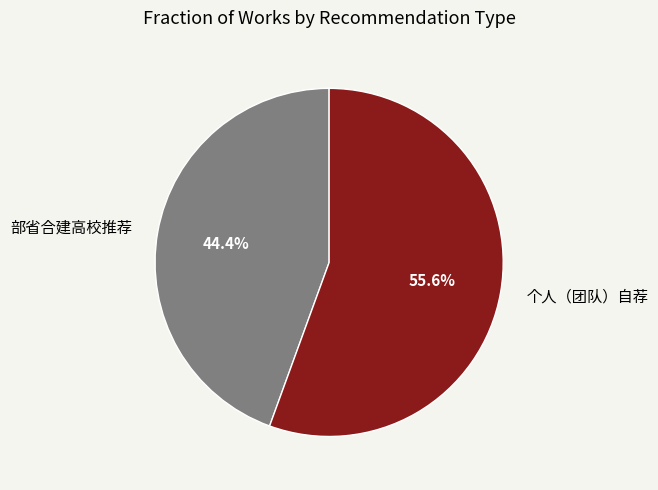

What is the largest slice in the pie chart?

个人（团队）自荐